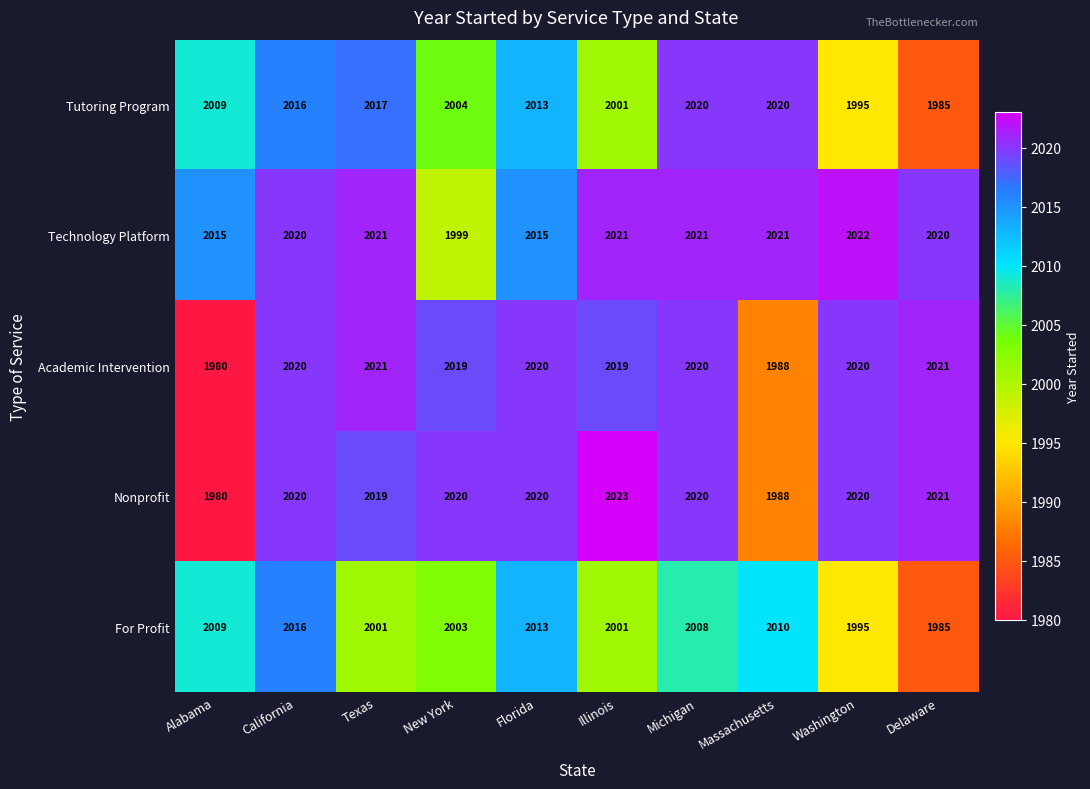

Is the value of For Profit at Michigan greater than the value of Technology Platform at Massachusetts?

No